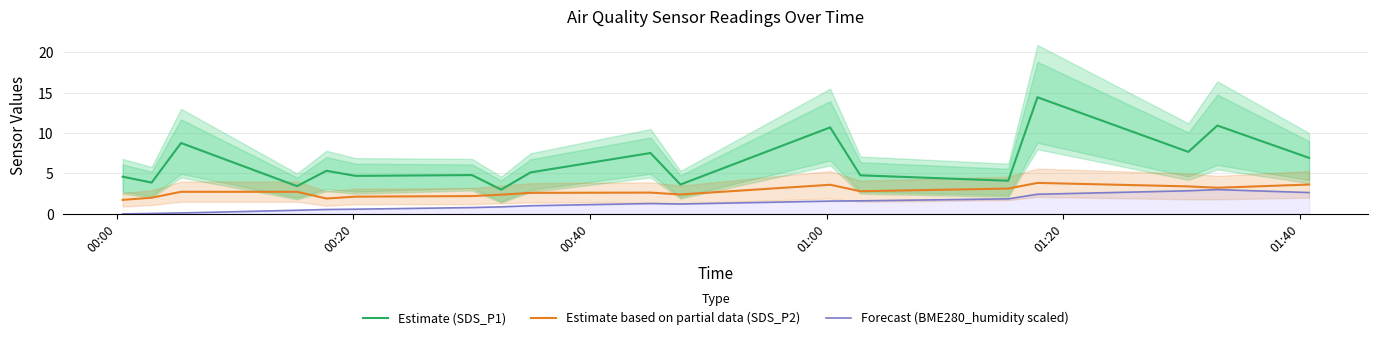

What is the maximum value for Forecast (BME280_humidity scaled)?

3.0